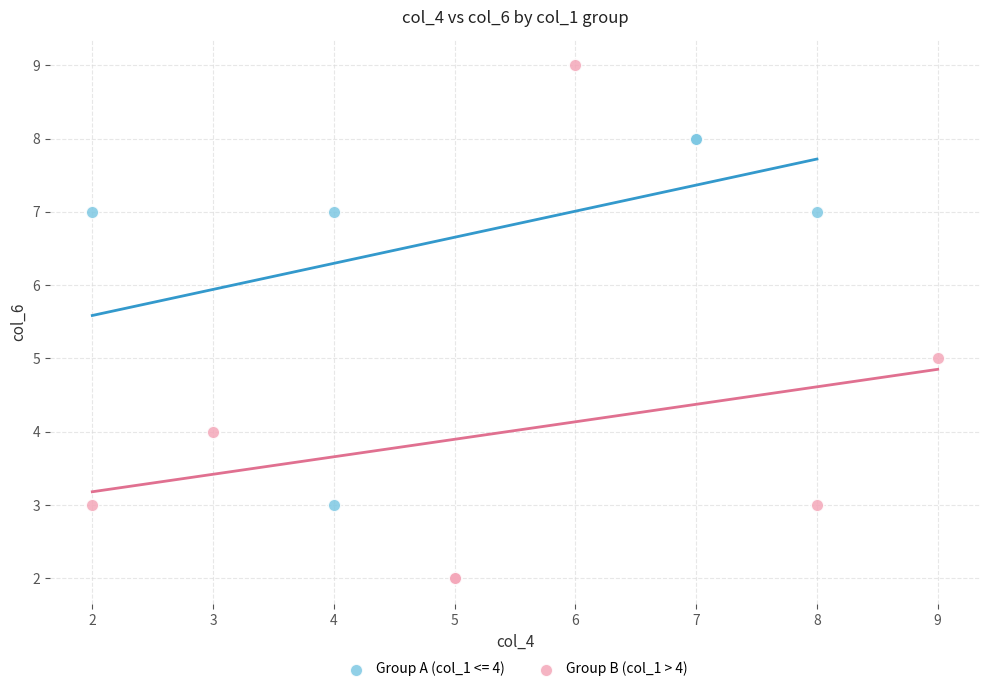

Which series contains the lowest Y value?

Group B (col_1 > 4)